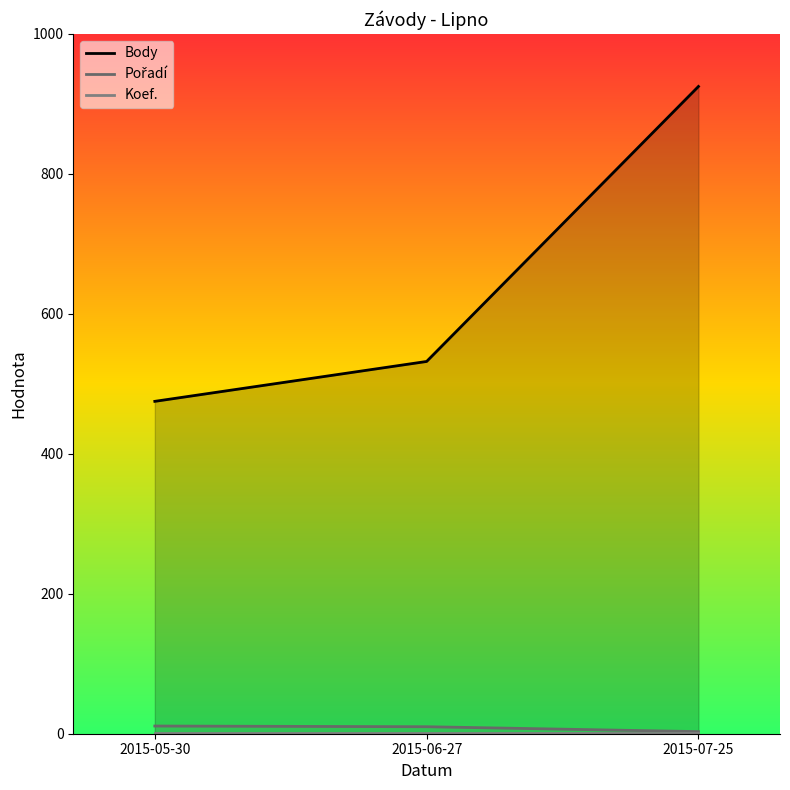

At which category does the chart reach its peak across all series?

2015-07-25